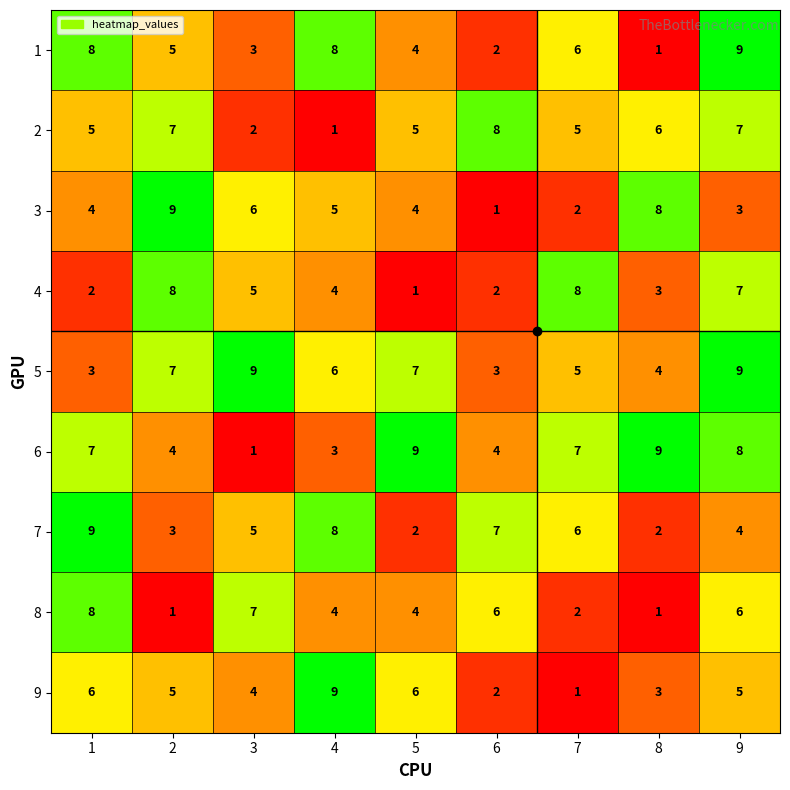

Count the 5 values in the range 4 to 7.

5